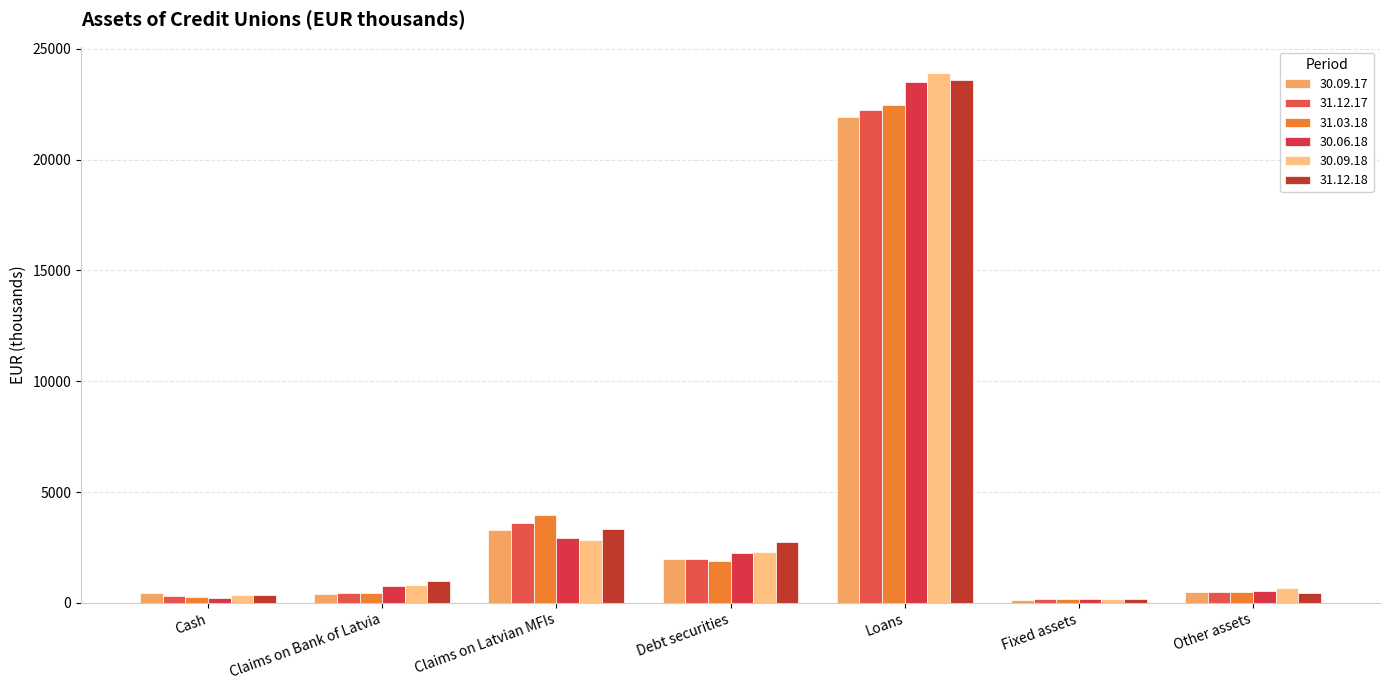

Is it true that 30.09.17 equals 3266.0 at Claims on Latvian MFIs?

True